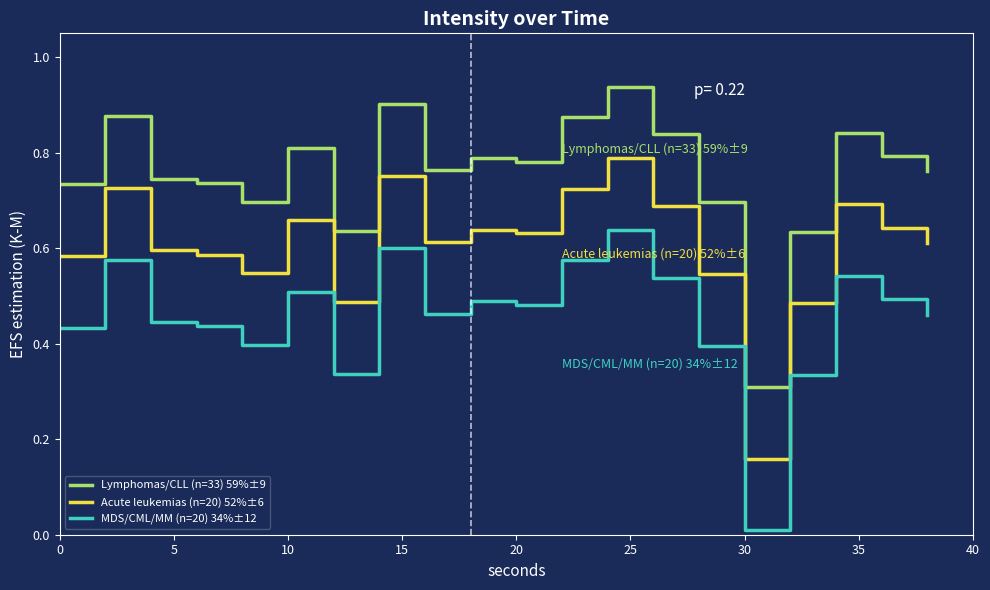

Which series has the largest total across all categories?

Lymphomas/CLL (n=33) 59%±9